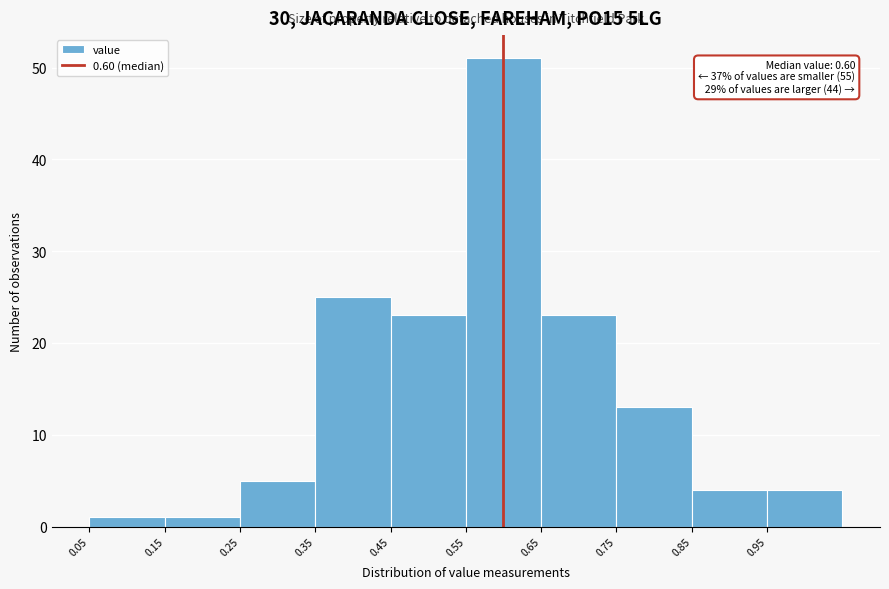

Which range on the x-axis has the tallest bar?

0.55 to 0.65